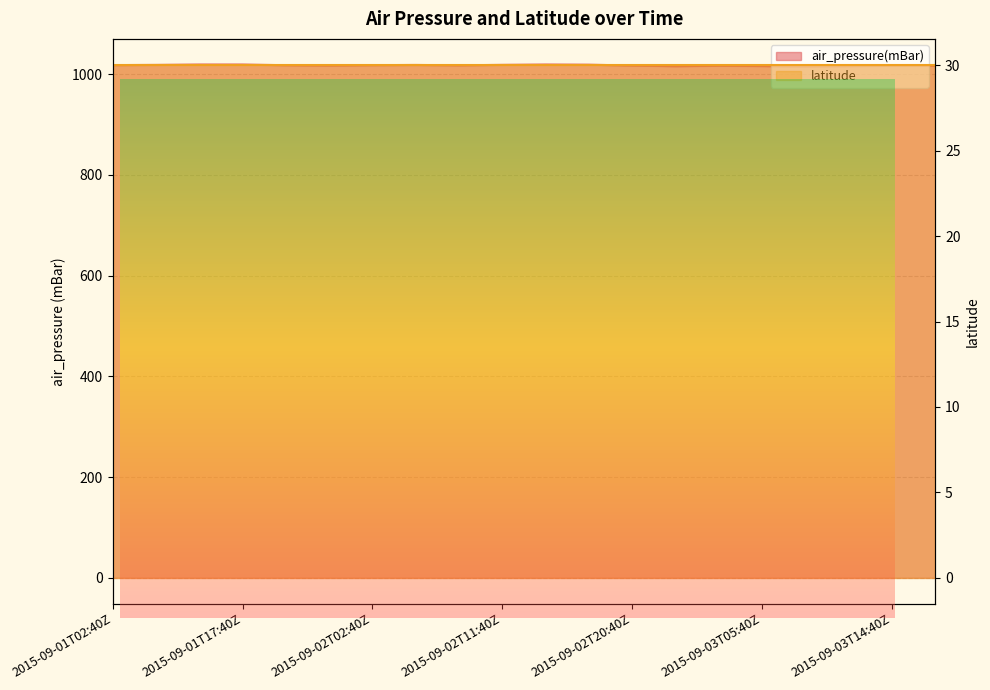

At which label is the value closest to 1016?

2015-09-03T05:40Z